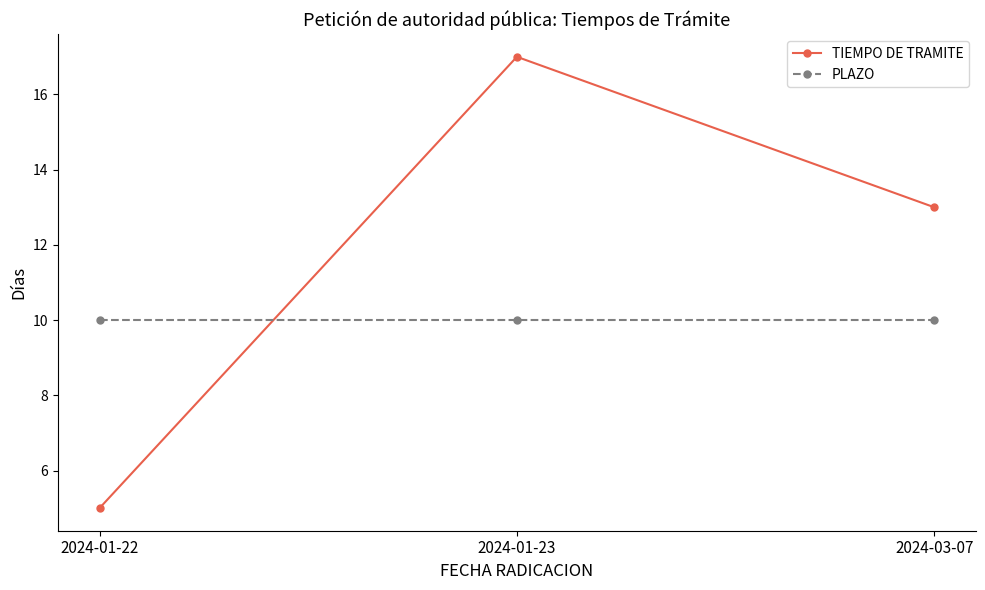

What is the total value across all series at 2024-01-23?

27